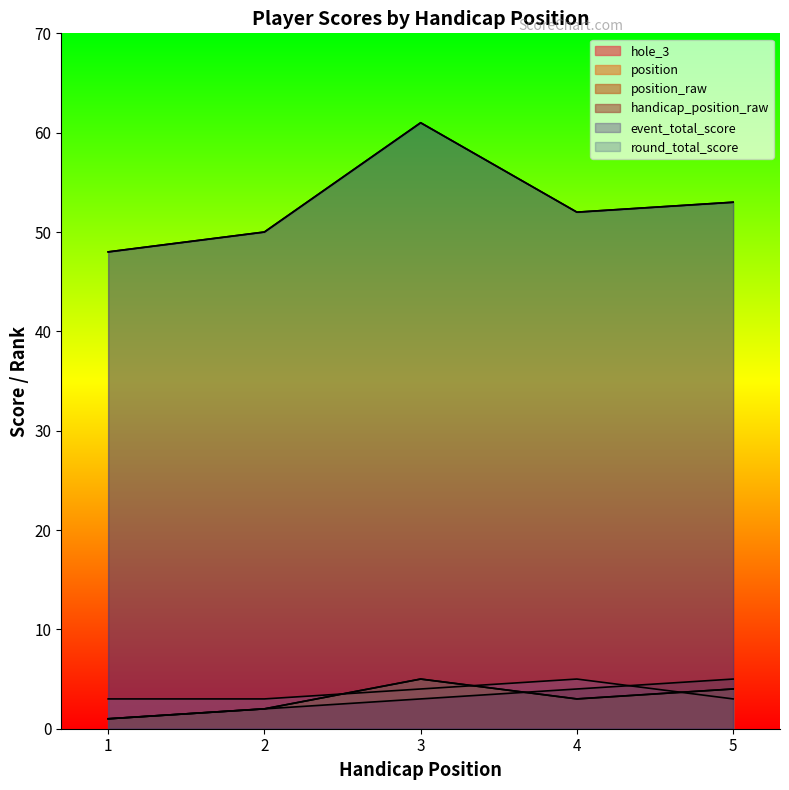

What is the average value of the hole_3 series?

4